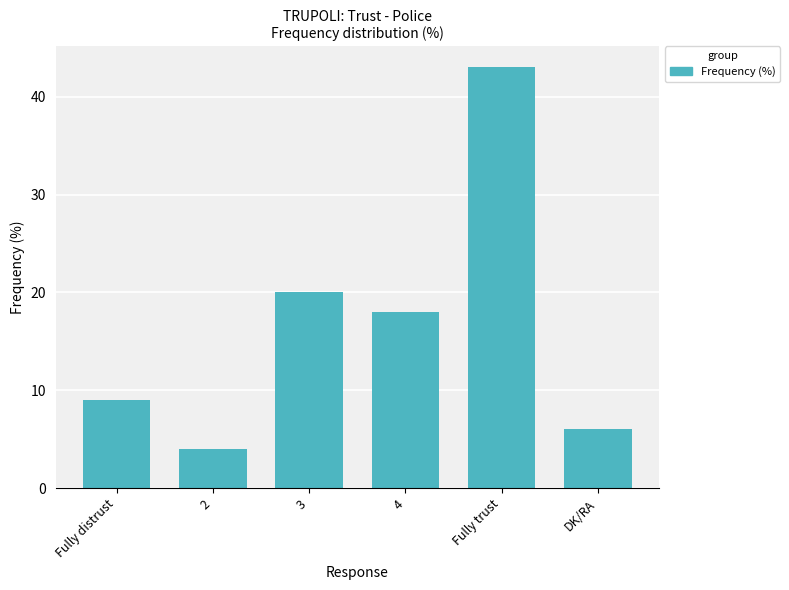

What is the value of the 4th bar from the left?

18